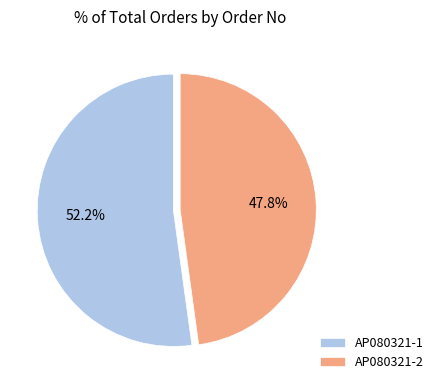

Which slice is the smallest?

AP080321-2